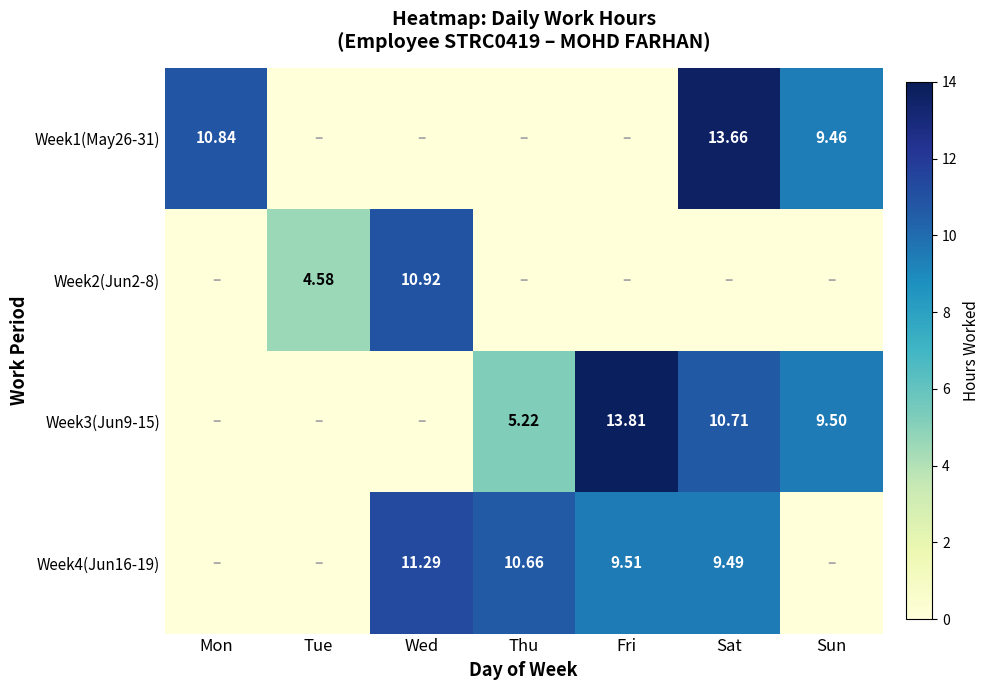

Is it true that Week1(May26-31) equals 0.0 at Tue?

True